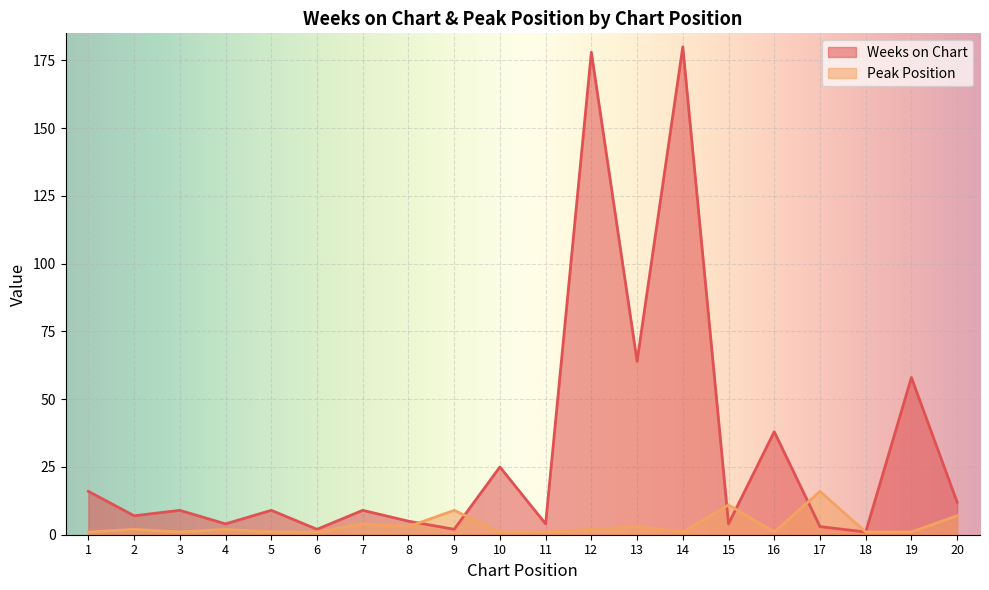

At how many categories does at least one series exceed 28?

5